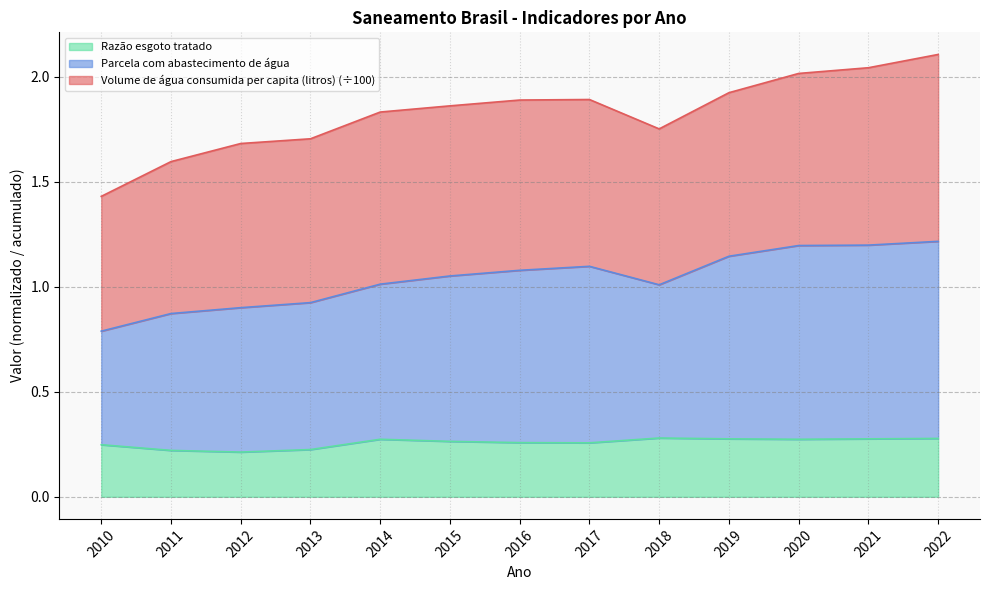

What is the total value across all series at 2016?

1.9